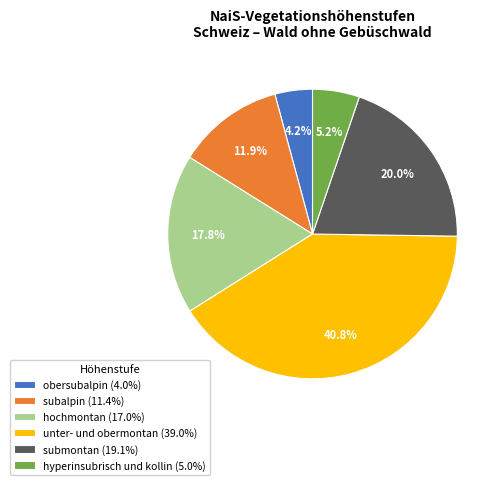

Is there any slice that represents more than half of the pie?

No